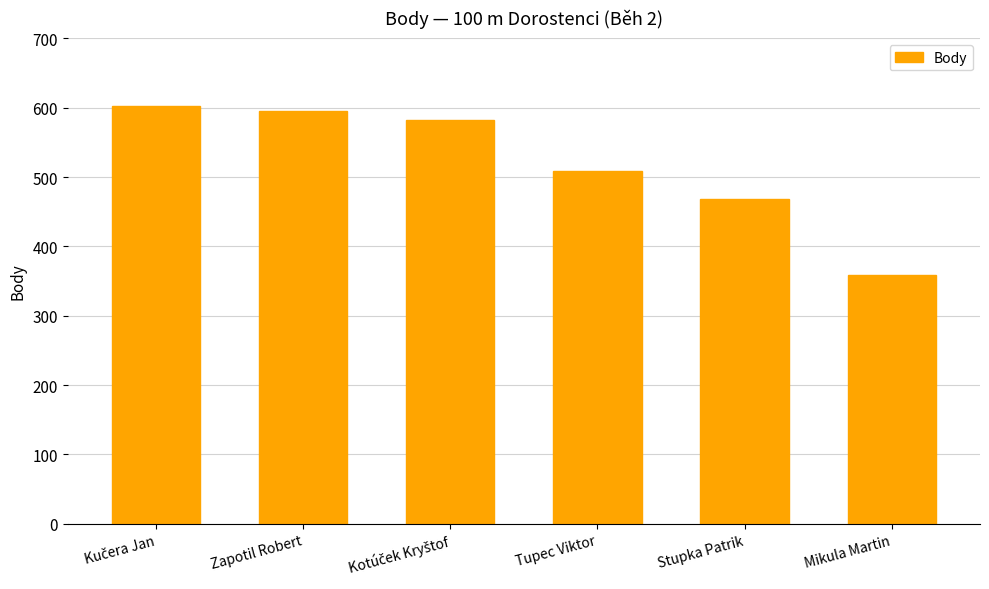

What is the greatest value displayed?

603